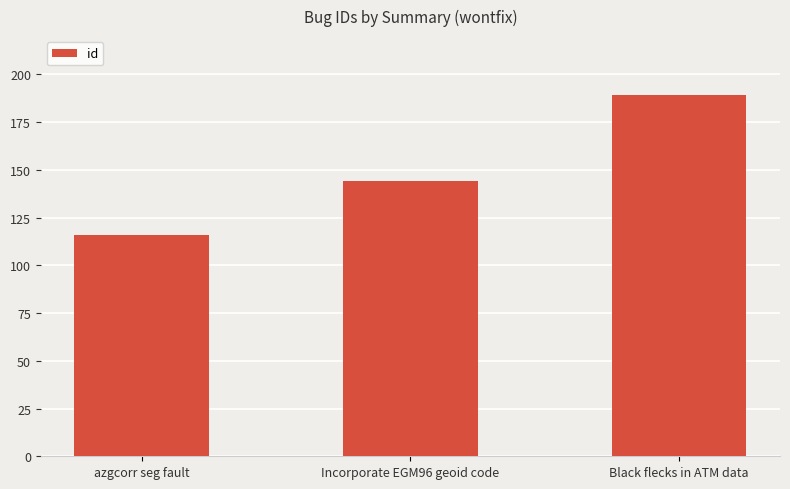

List the labels in order of value, smallest first.

azgcorr seg fault, Incorporate EGM96 geoid code, Black flecks in ATM data